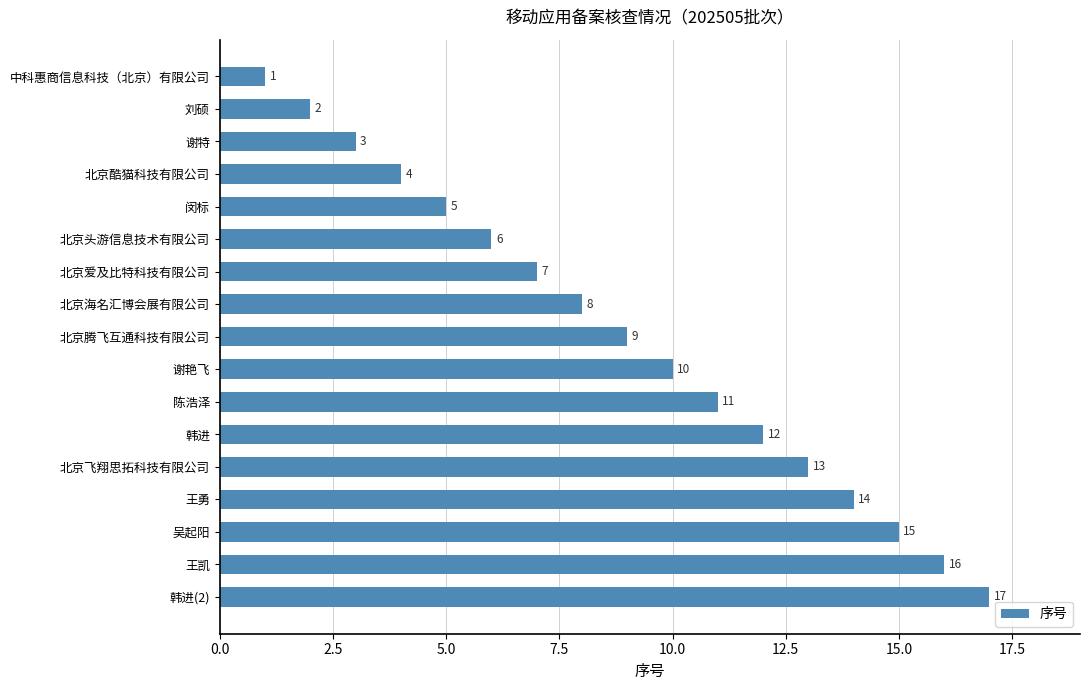

Which label corresponds to the largest value in the chart?

韩进(2)